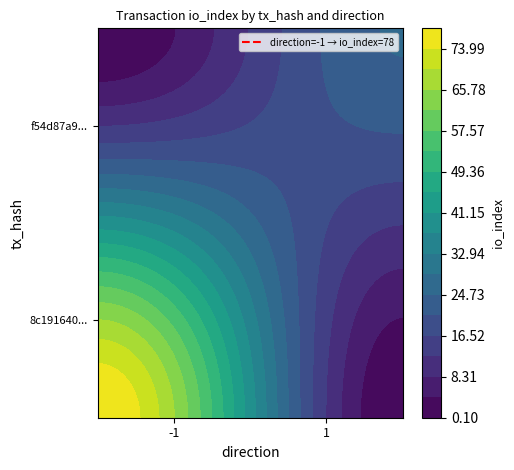

Rank the series by their average value, from lowest to highest.

f54d87a96b726642df26b0d7549a3ac6cb05126, 8c191640684b49a0878c1358dc0bd3dbedd5b23